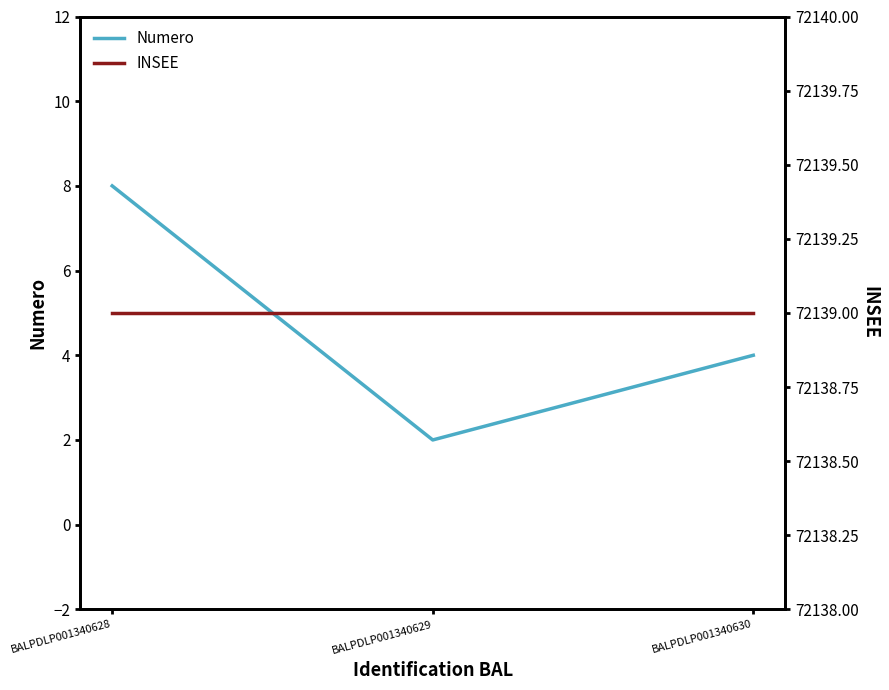

Is the value of INSEE at BALPDLP001340629 greater than the value of Numero at BALPDLP001340630?

Yes